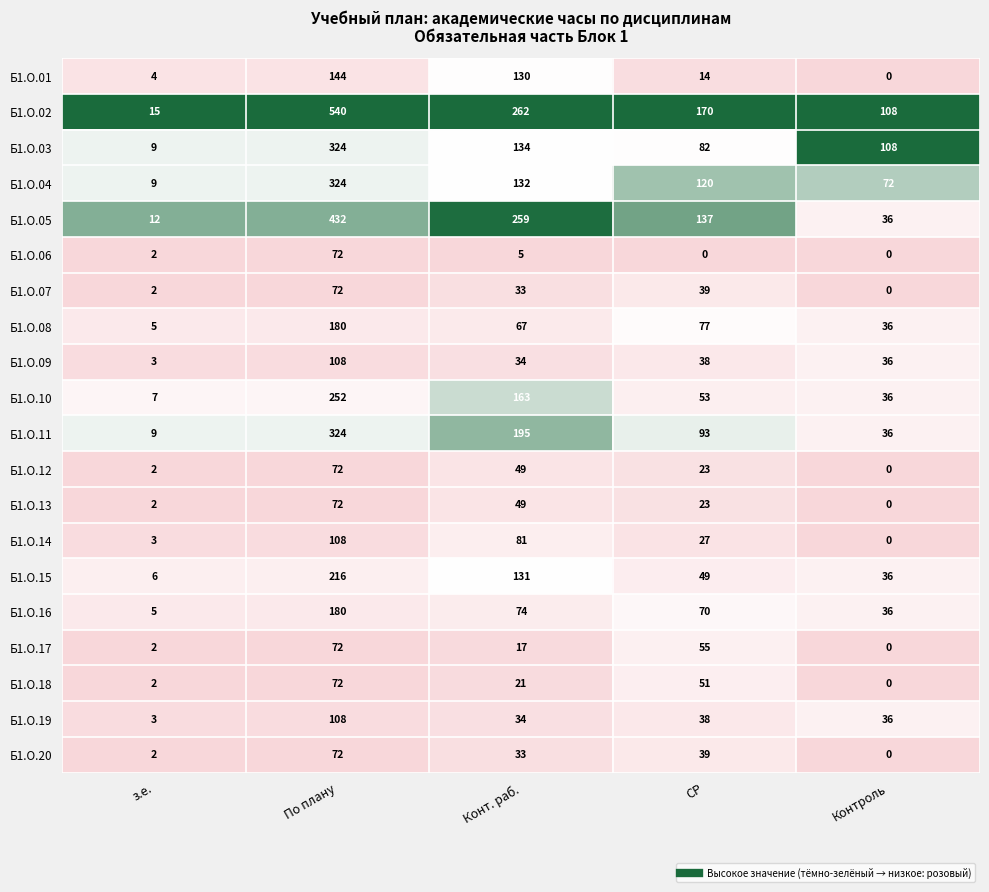

Is it true that Б1.О.04 equals 104 at Контроль?

False